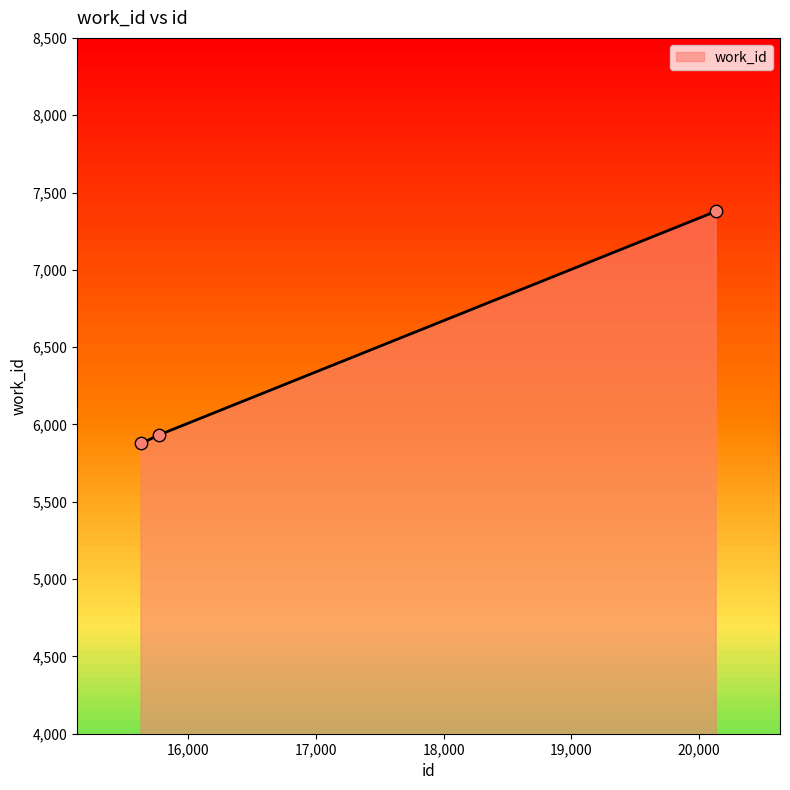

What is the average value?

6396